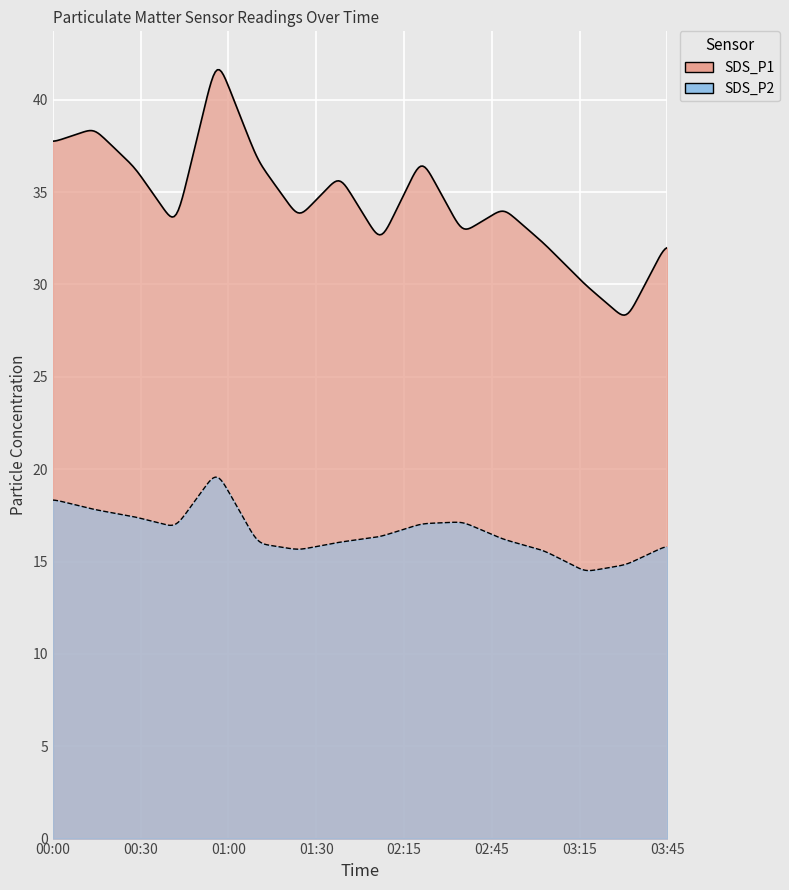

What is the difference between the maximum and minimum values in the SDS_P2 series?

5.5